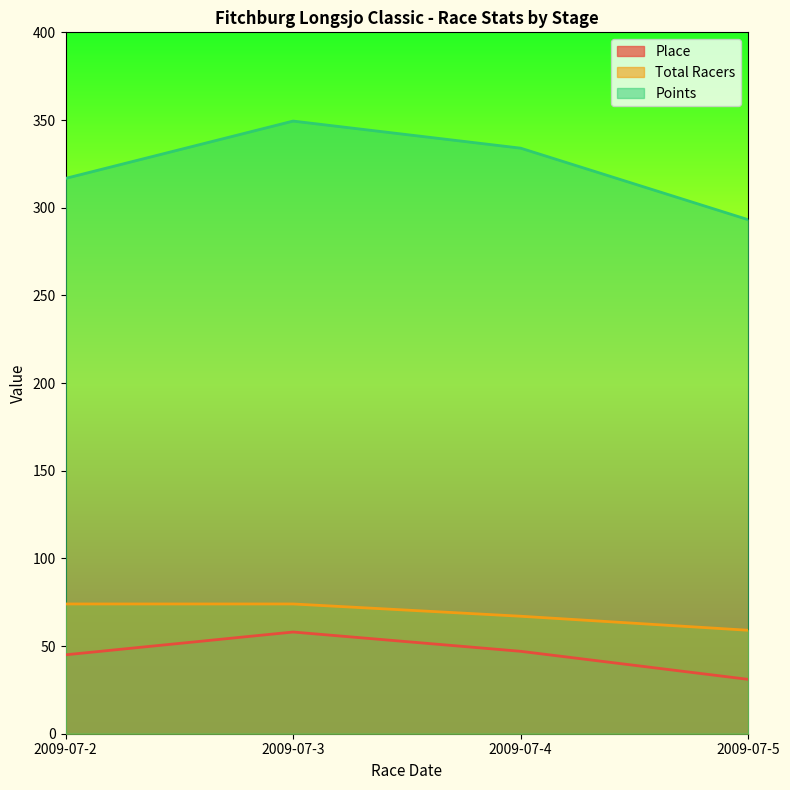

Reading left to right, transcribe all the data shown in this chart.

Place: 45.0	58.0	47.0	31.0
Total Racers: 74.0	74.0	67.0	59.0
Points: 316.7	349.4	333.9	293.1